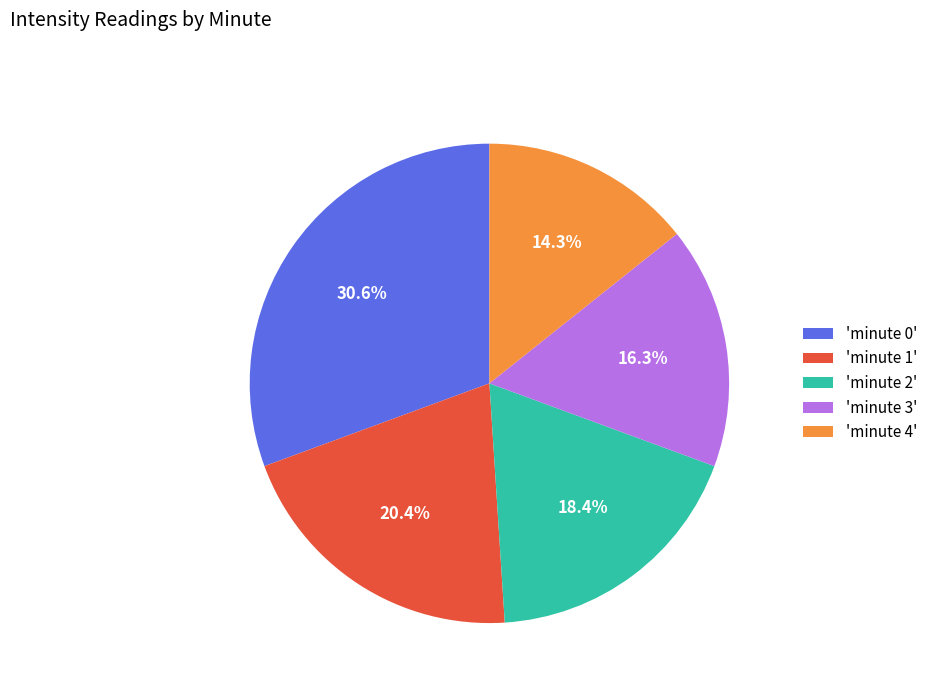

Do 'minute 2' and 'minute 1' together represent more than half of the pie?

No